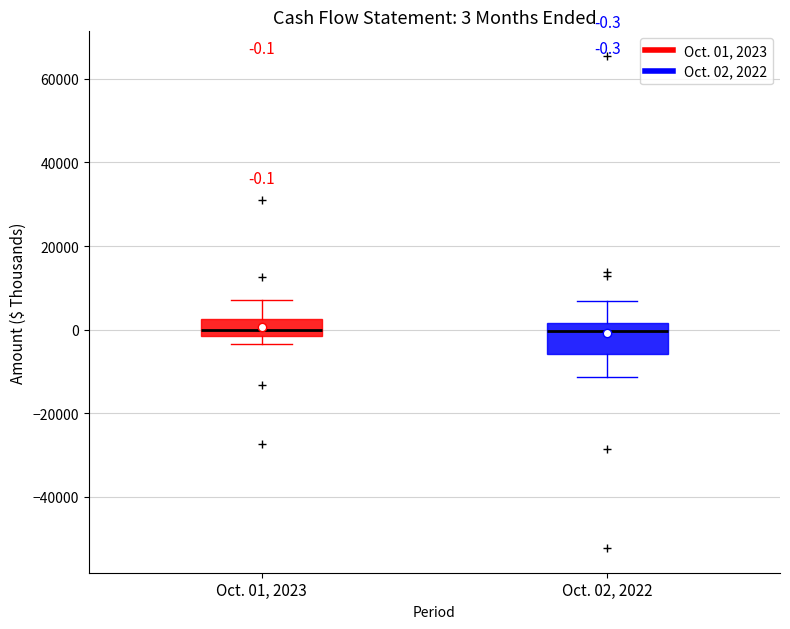

Comparing the boxes themselves (not the whiskers), which one is the tallest?

Oct. 02, 2022